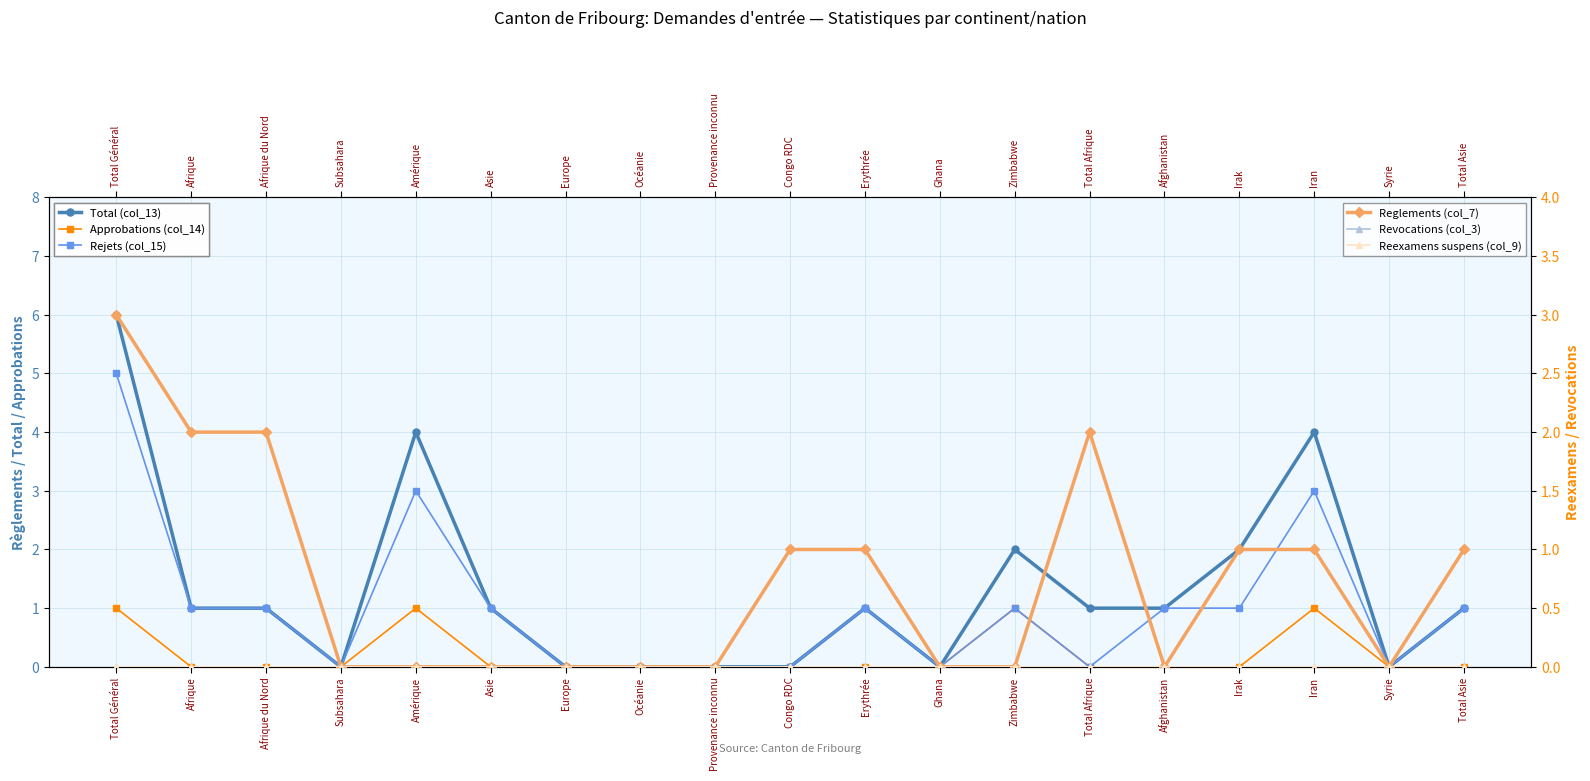

How many lines are shown in the chart?

6